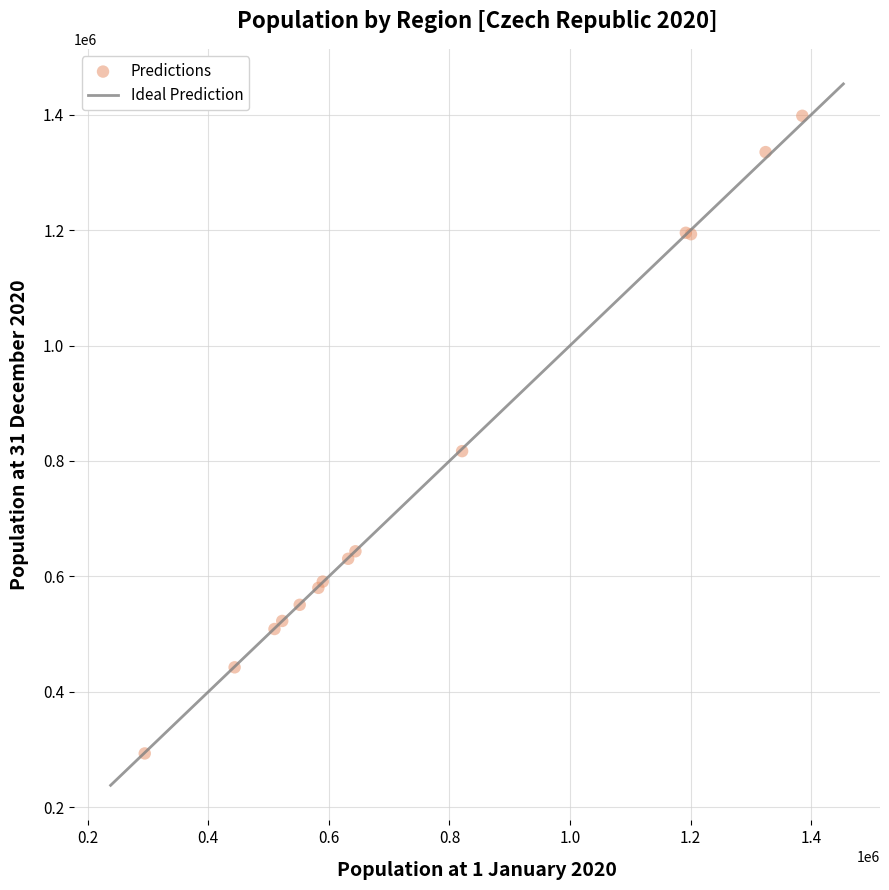

What Y value in the scatter plot is closest to 845654?

817004